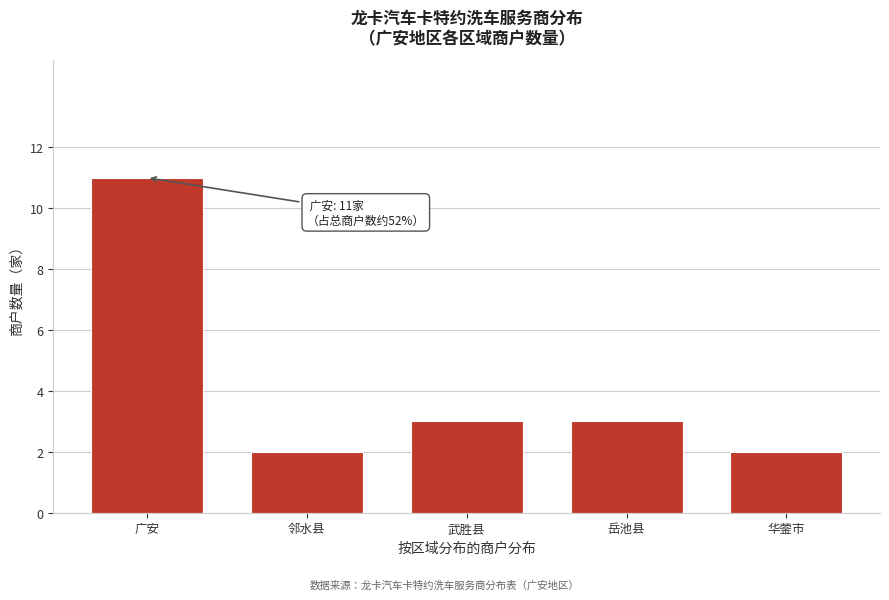

Reading left to right, transcribe all the data shown in this chart.

11	2	3	3	2